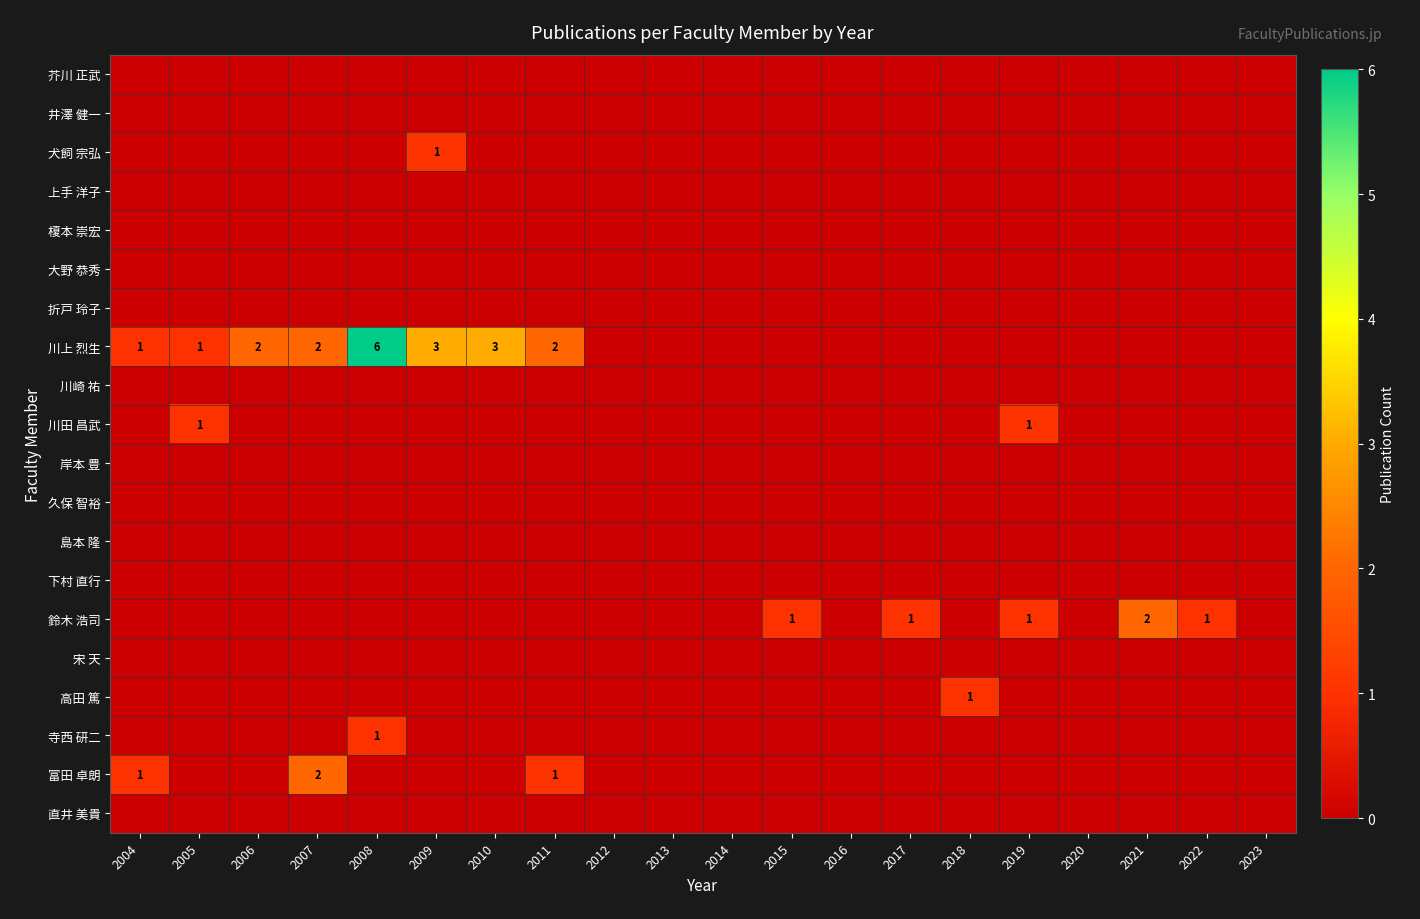

Between 2005 and 2021, which is larger?

2005